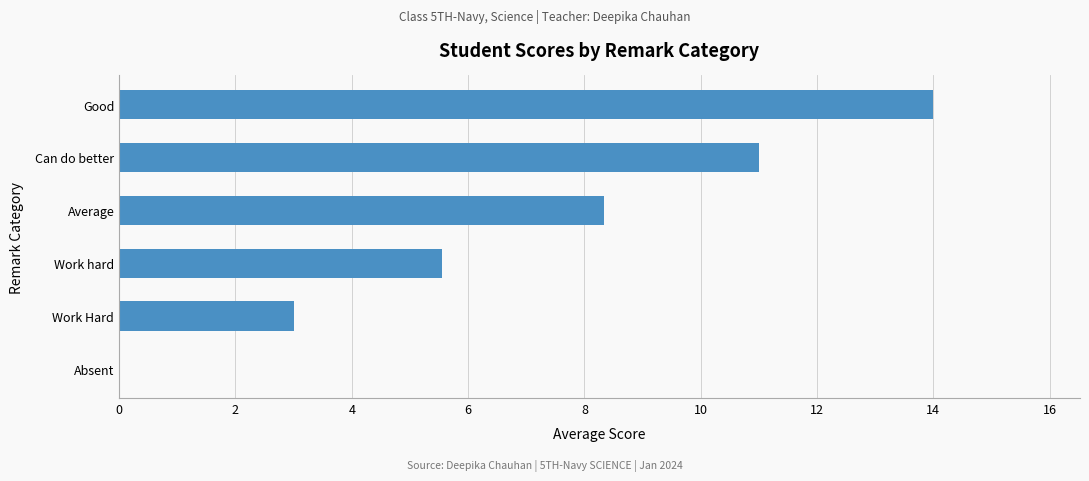

Reading bottom to top, list all the values displayed in this chart.

Absent=0.0	Work Hard=3.0	Work hard=5.6	Average=8.3	Can do better=11.0	Good=14.0